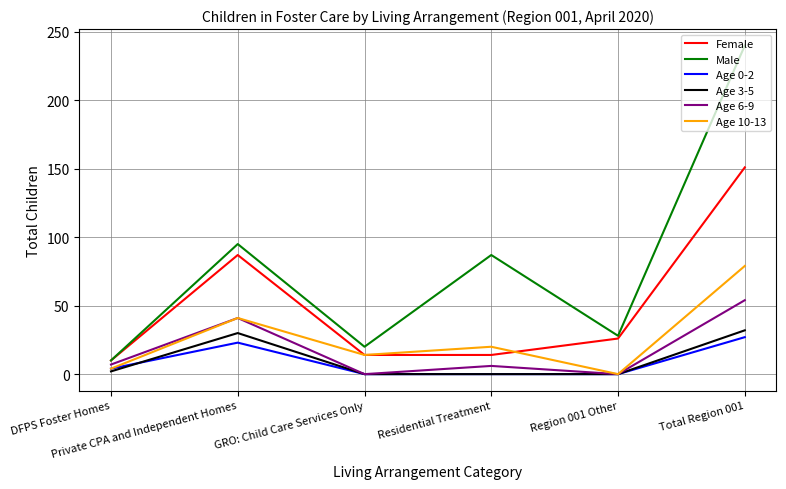

What is the approximate value of Age 10-13 at GRO: Child Care Services Only?

14